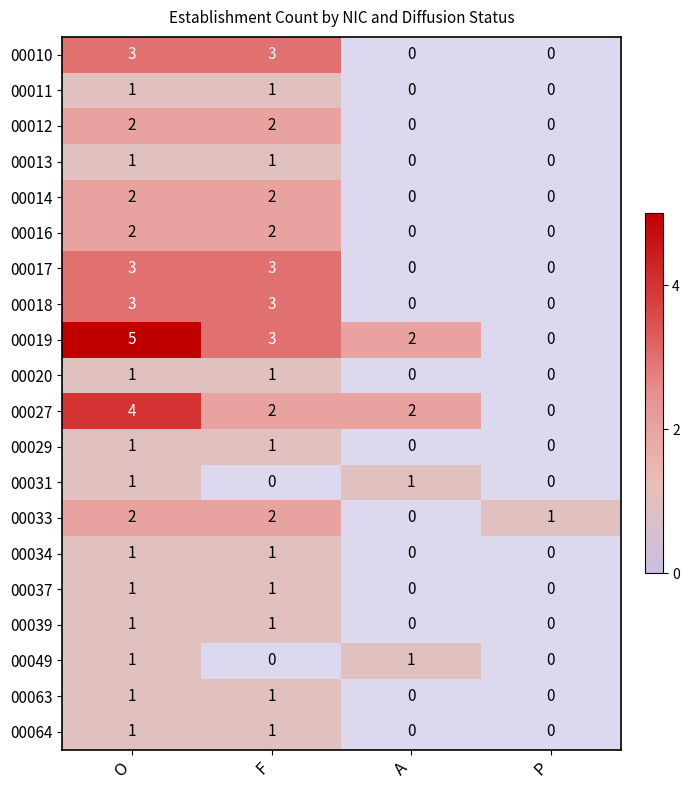

Is it true that 00049 equals 1 at A?

True